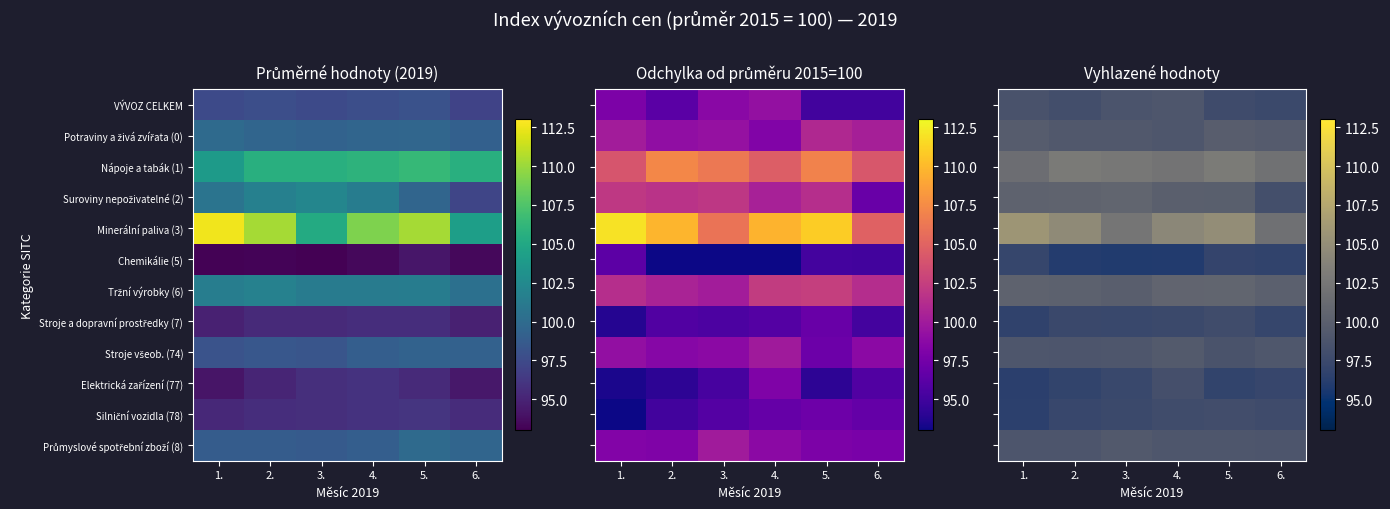

What is the total value across all series at 1.?

1190.5